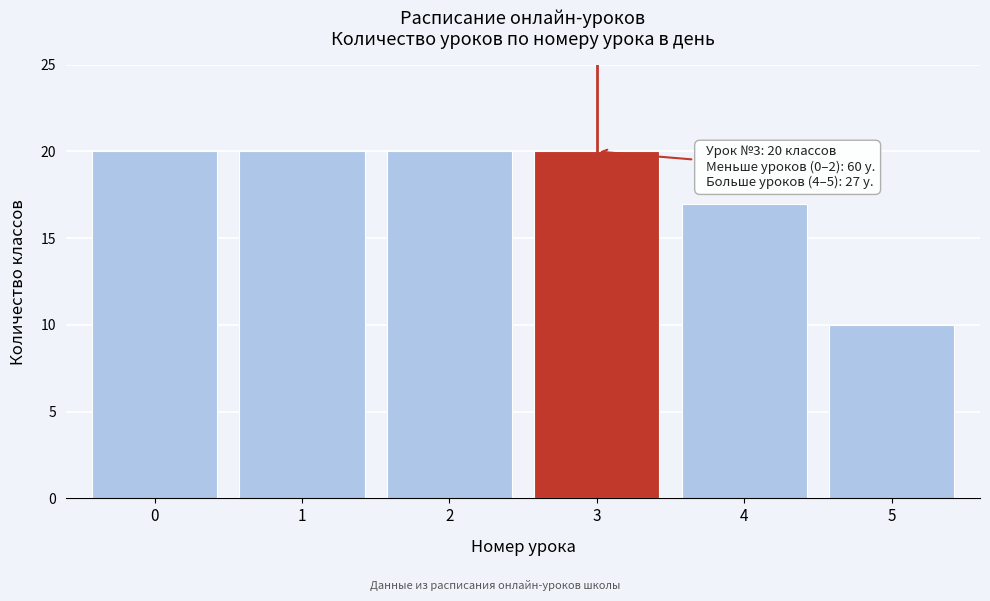

Reading left to right, transcribe all the data shown in this chart.

20	20	20	20	17	10